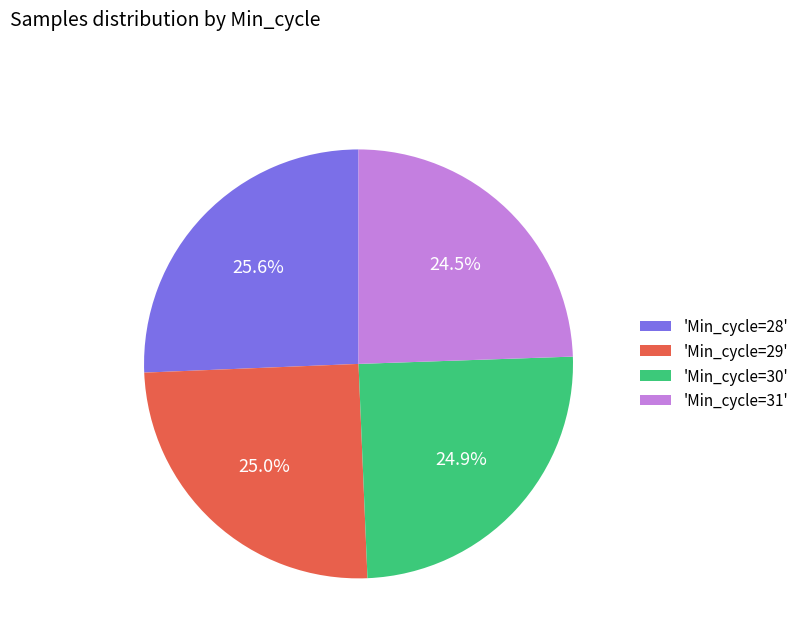

Which has a higher value, 'Min_cycle=28' or 'Min_cycle=29'?

'Min_cycle=28'